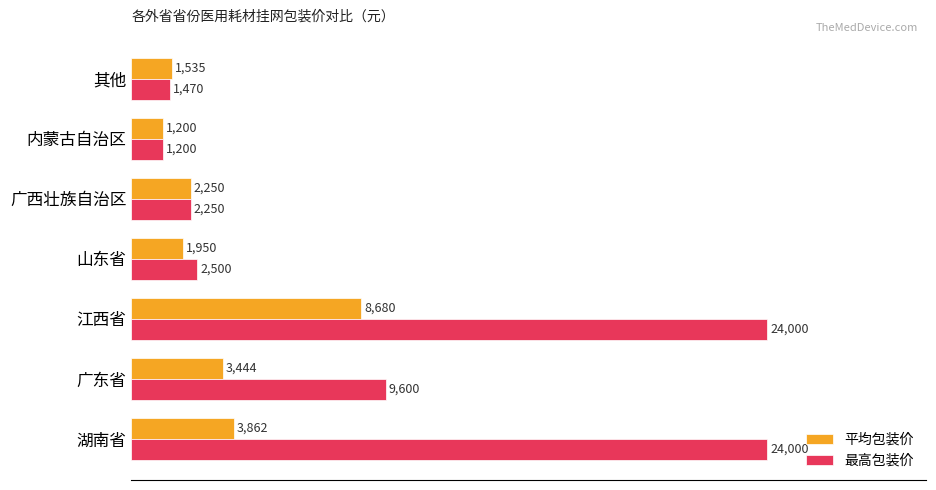

What value does the 最高包装价 series have at 广东省, to the nearest 10?

9600